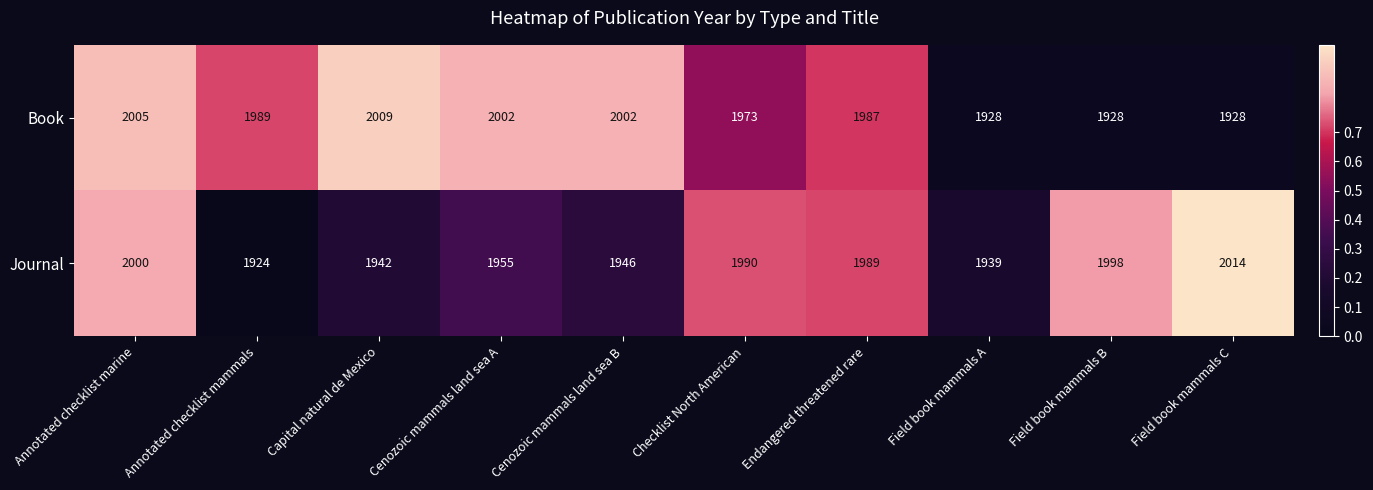

Where does the Book series first go above 1989?

Annotated checklist marine